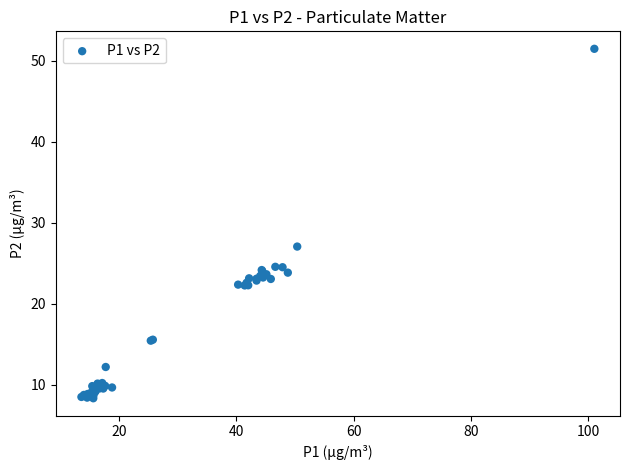

What Y value in the scatter plot is closest to 29?

27.1